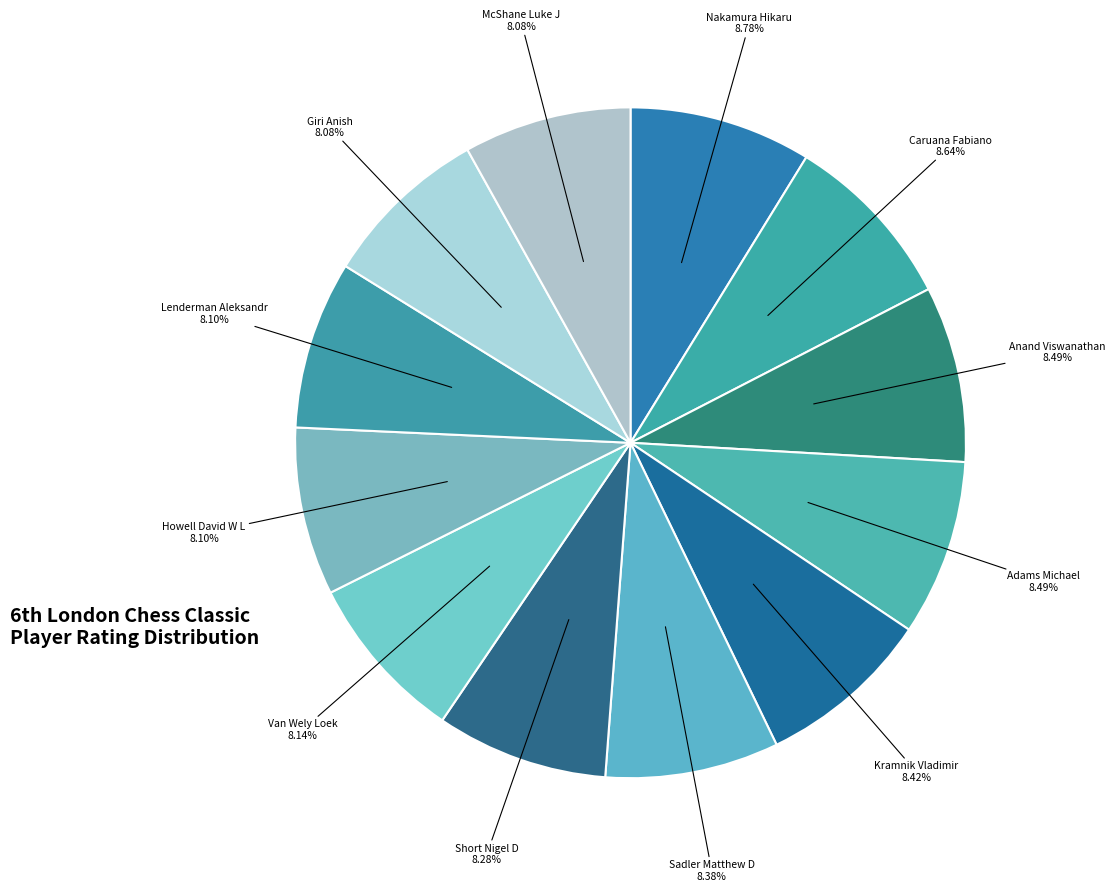

How many slices are in this pie chart?

12